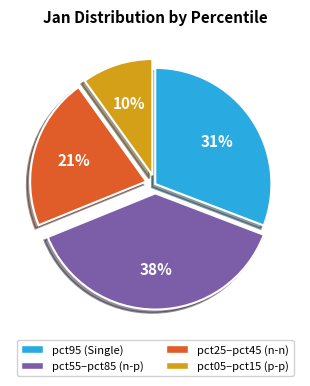

Is there any slice that represents more than half of the pie?

No